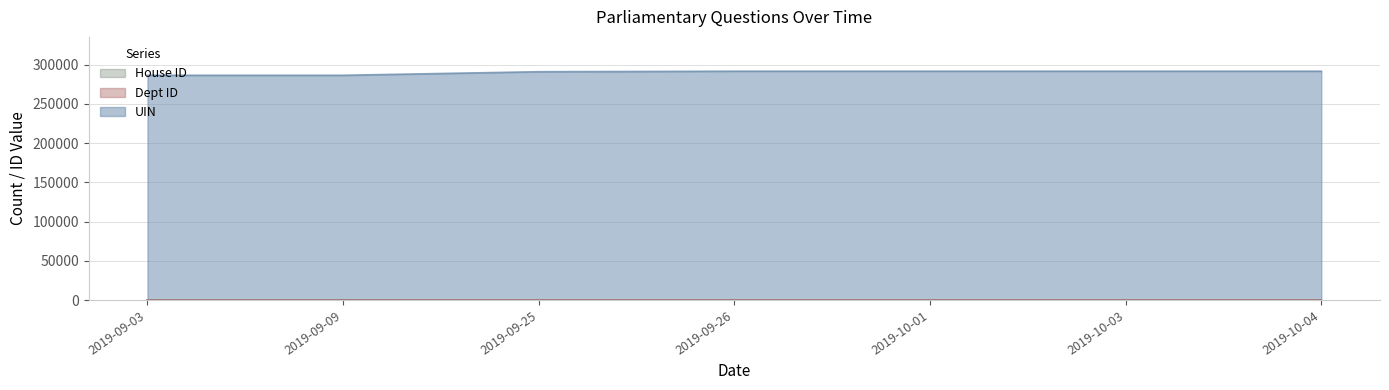

What is the sum of the Dept ID values at 2019-10-03 and 2019-09-03?

45